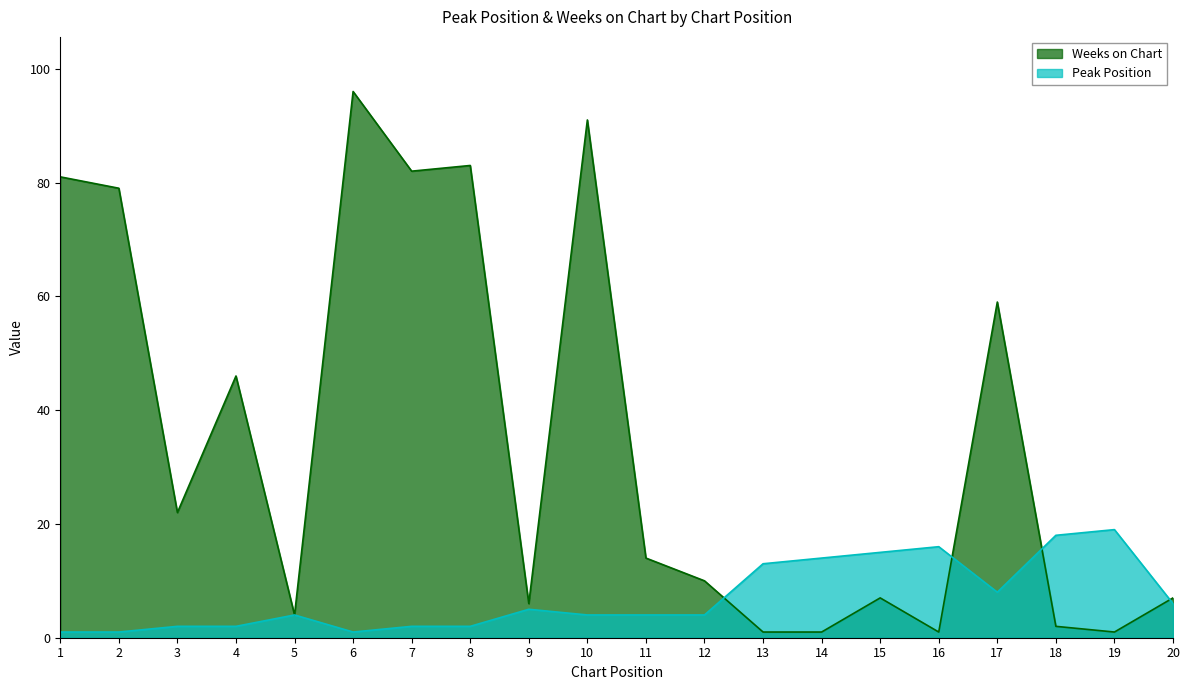

Where does the Peak Position series first go above 4?

9